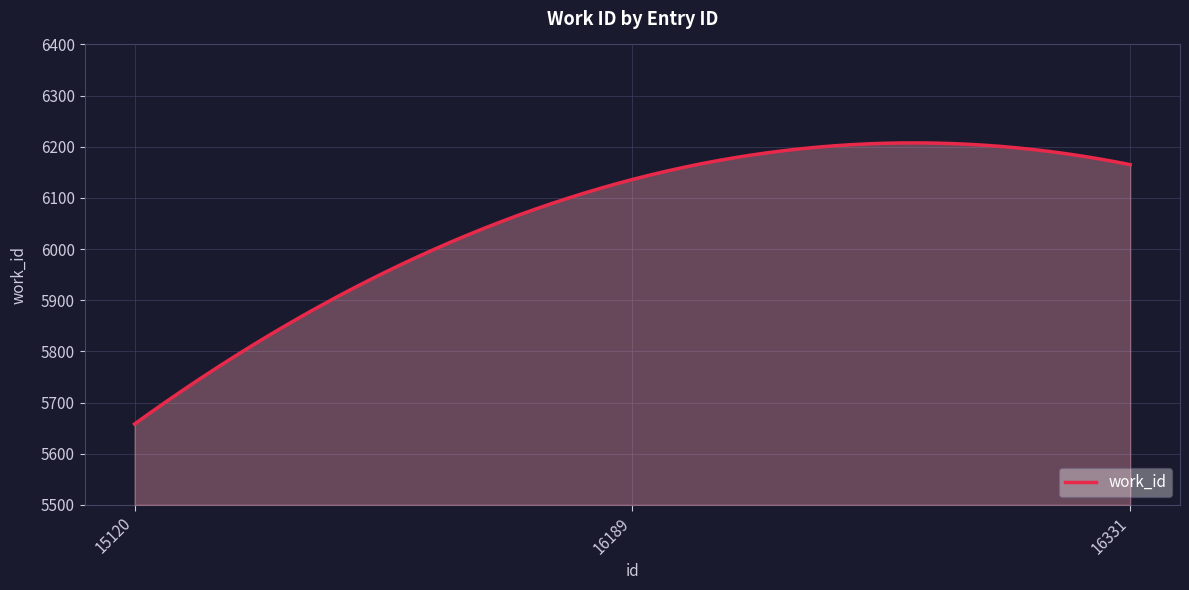

What is the maximum value shown in the chart?

6207.6